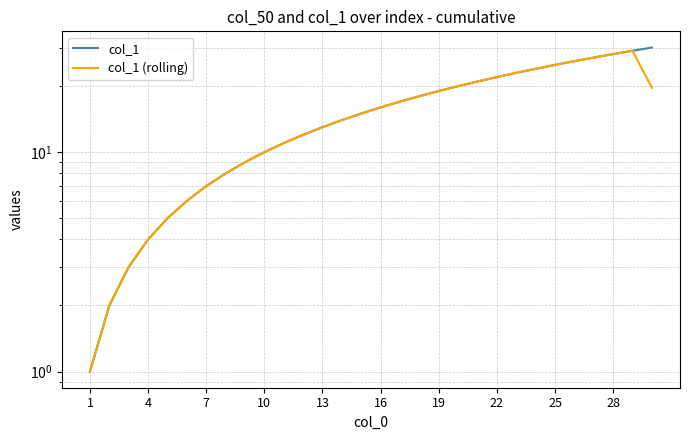

Is the value of col_1 at 22 greater than the value of col_1 (rolling) at 28?

No